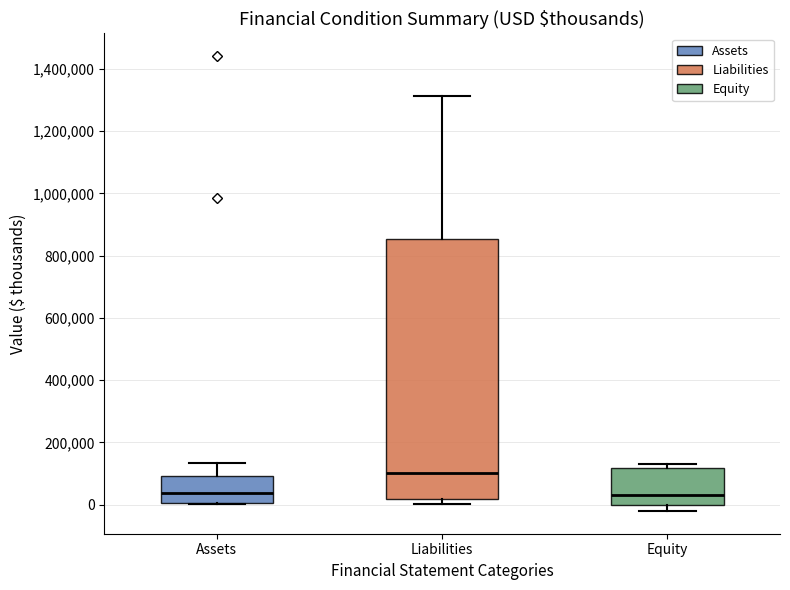

Reading left to right, transcribe this box plot: for each box, give where its median line is, the range the box spans, and where its two whiskers end, as read against the y-axis. The values are not printed on the chart, so give them approximately, as read against the axis.

Assets: median 40000, box 0 to 100000, whiskers 0 to 140000
Liabilities: median 100000, box 20000 to 860000, whiskers 0 to 1320000
Equity: median 40000, box 0 to 120000, whiskers -20000 to 120000 (just above the box's upper edge)